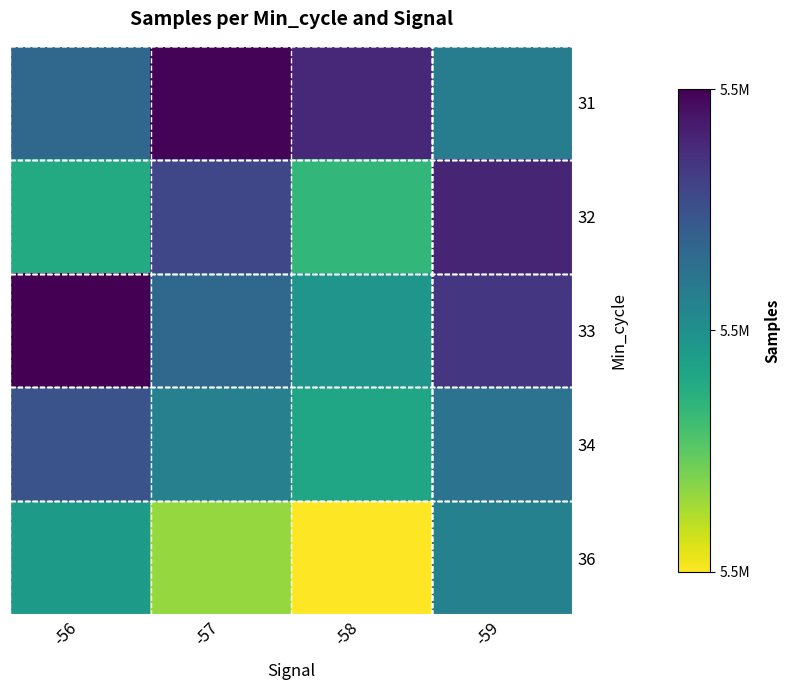

Which series has the widest spread of values?

36